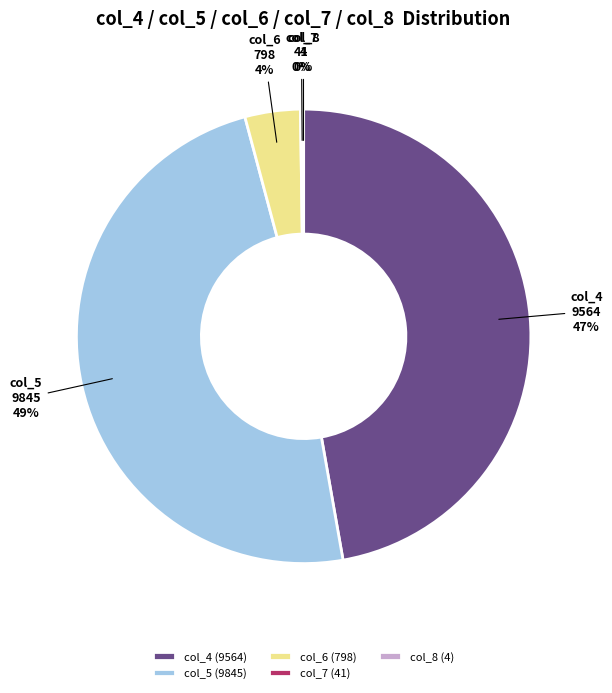

Is the sum of col_5 and col_4 greater than half?

Yes